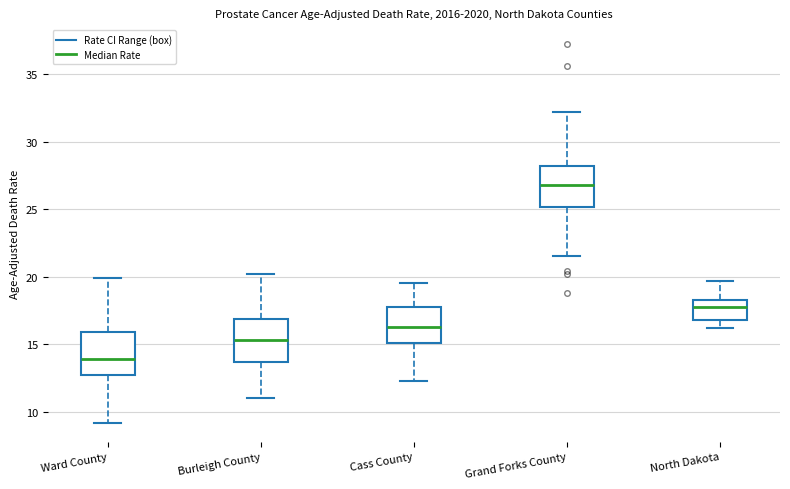

Reading left to right, transcribe this box plot: for each box, give where its median line is, the range the box spans, and where its two whiskers end, as read against the y-axis. The values are not printed on the chart, so give them approximately, as read against the axis.

Ward County: median 14.0, box 13.0 to 16.0, whiskers 9.0 to 20.0
Burleigh County: median 15.5, box 13.5 to 17.0, whiskers 11.0 to 20.0
Cass County: median 16.5, box 15.0 to 18.0, whiskers 12.5 to 19.5
Grand Forks County: median 27.0, box 25.0 to 28.0, whiskers 21.5 to 32.0
North Dakota: median 18.0 (just below the box's upper edge), box 17.0 to 18.0, whiskers 16.0 to 19.5